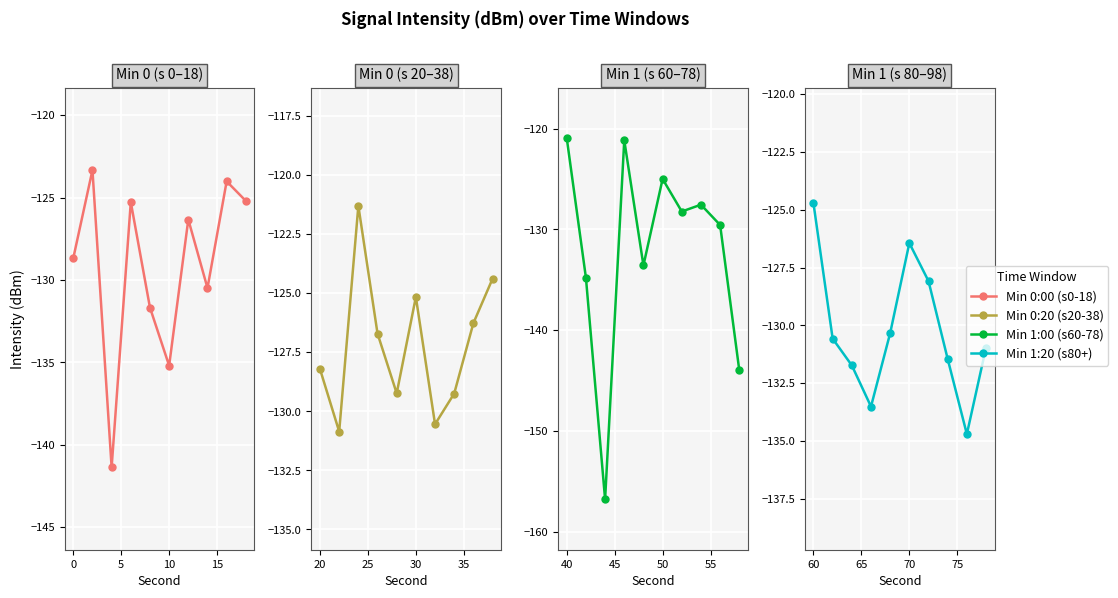

At how many categories does at least one series exceed -131?

10